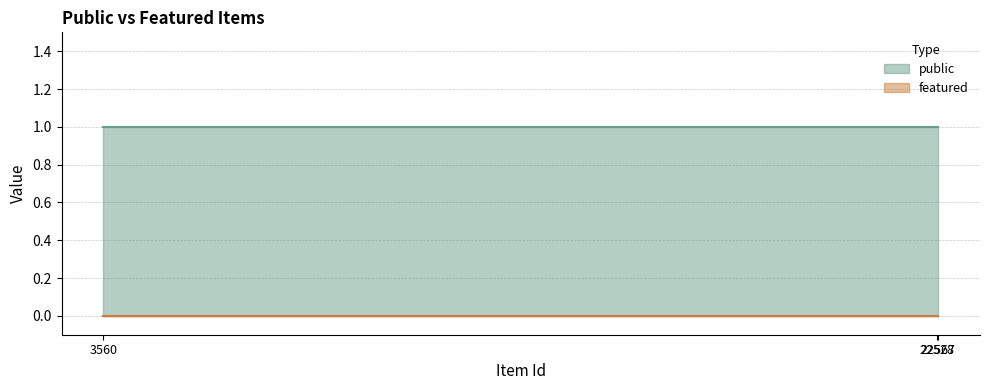

Which category has the highest value across all series?

3560